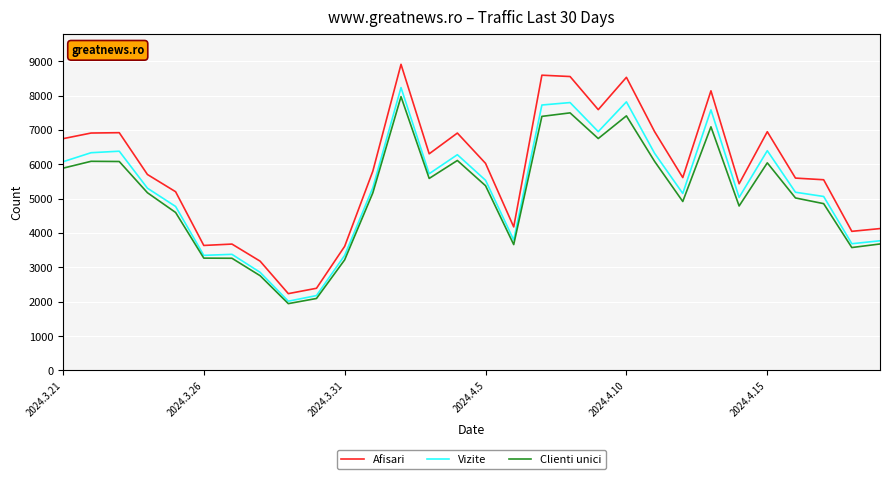

Which series has the largest range (max minus min)?

Afisari